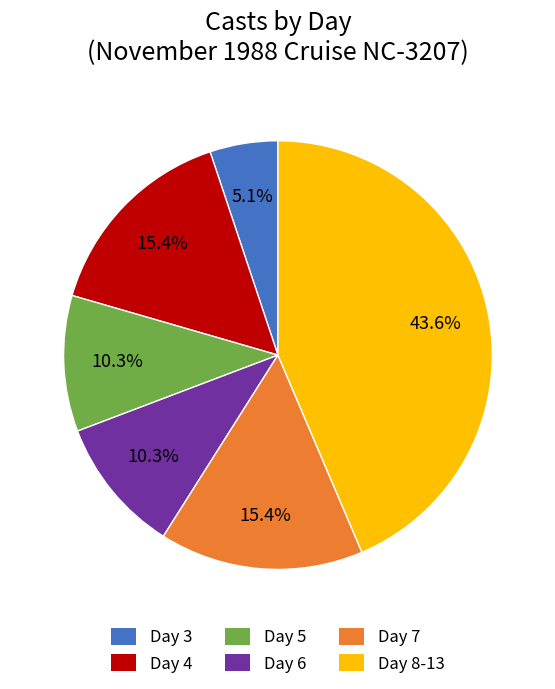

Is there any slice that represents more than half of the pie?

No